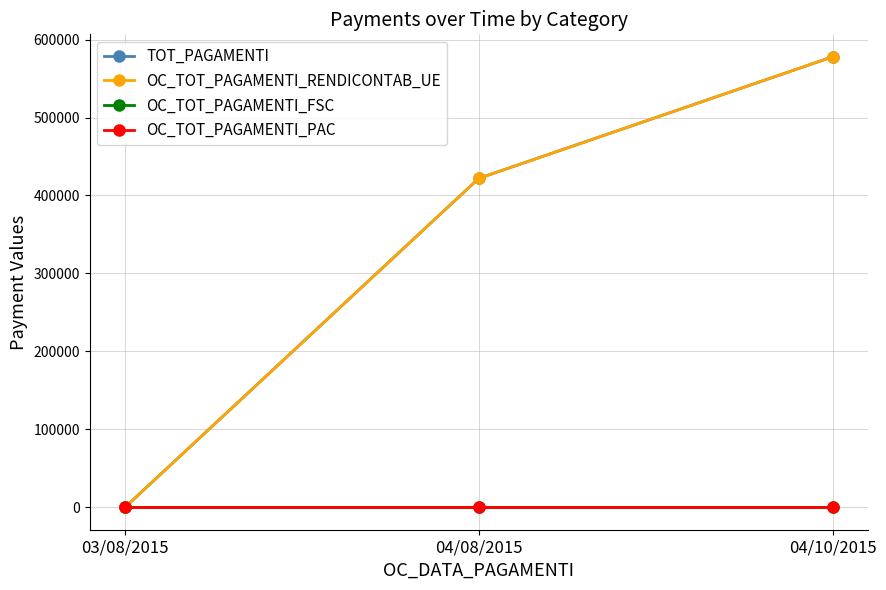

What is the spread (max minus min) of values at 04/10/2015?

577835.3